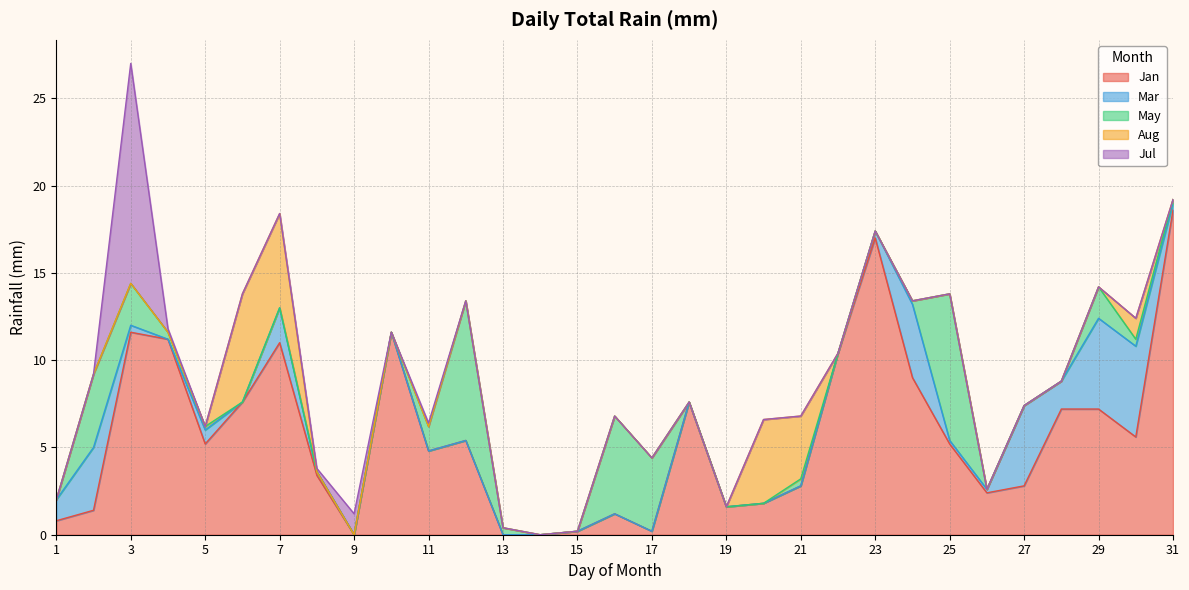

Rank the series at 16 from highest to lowest value.

May, Jan, Mar, Aug, Jul